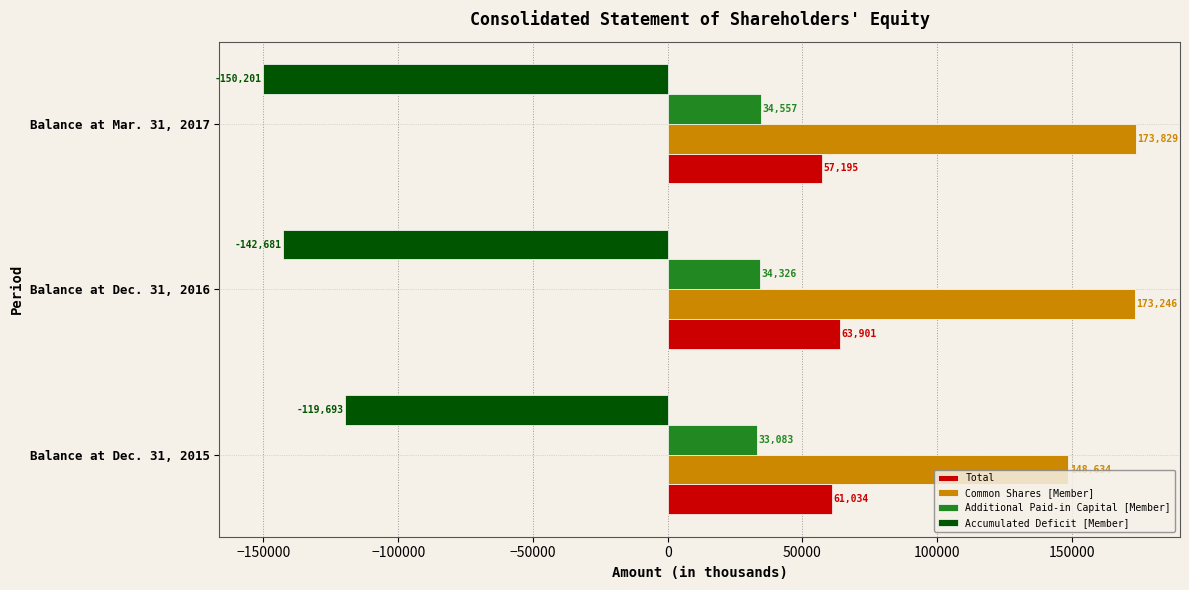

What is the average value of the Common Shares [Member] series?

165236